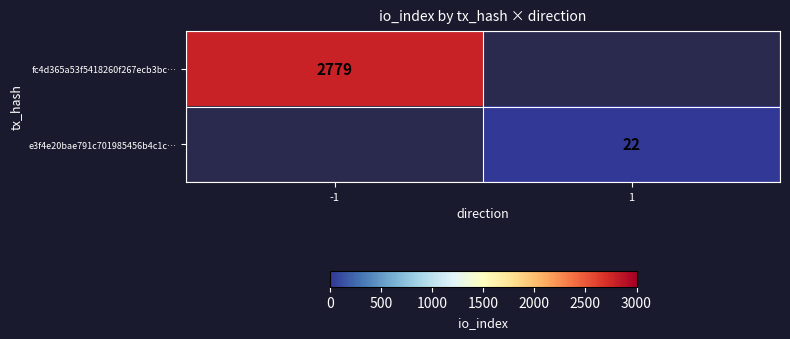

Is it true that e3f4e20bae791c701985456b4c1c… equals 14 at 1?

False